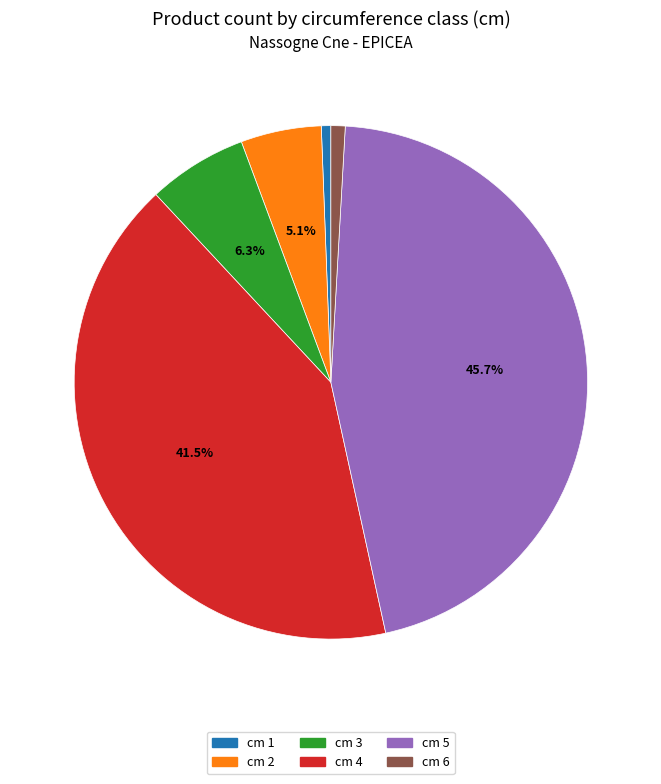

Is there any slice that represents more than half of the pie?

No